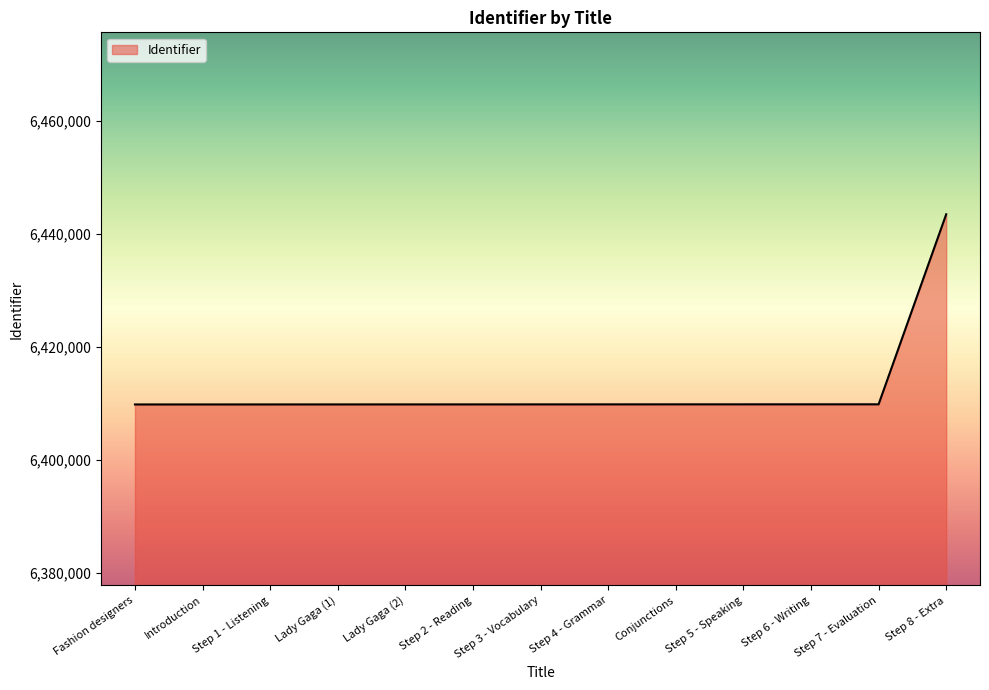

What is the maximum value shown in the chart?

6443454